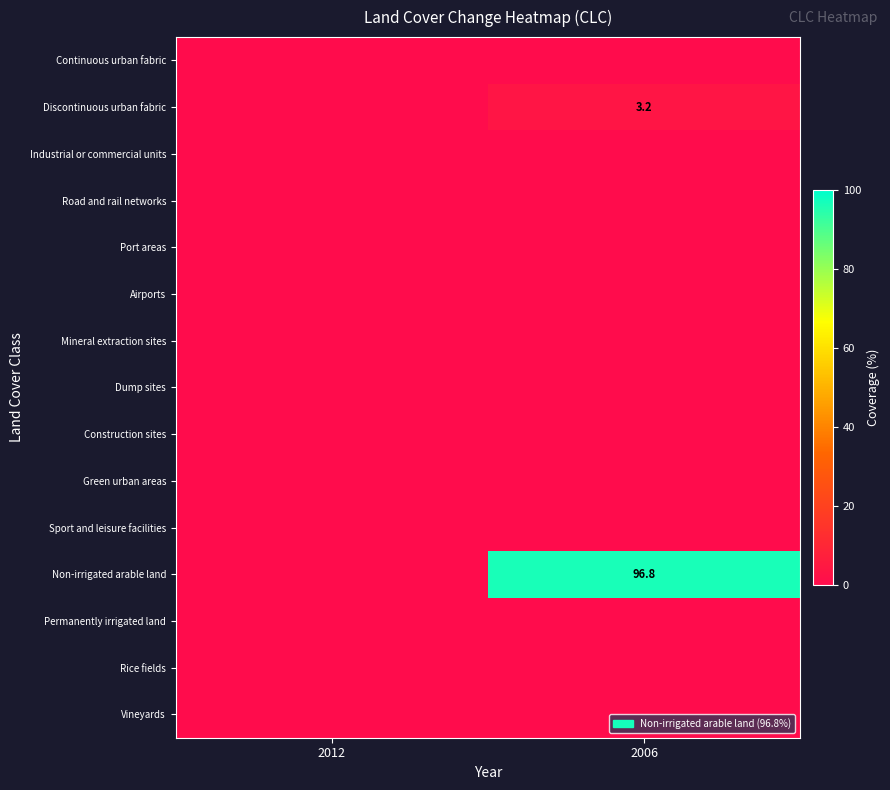

At which category is the sum across all series the highest?

2006